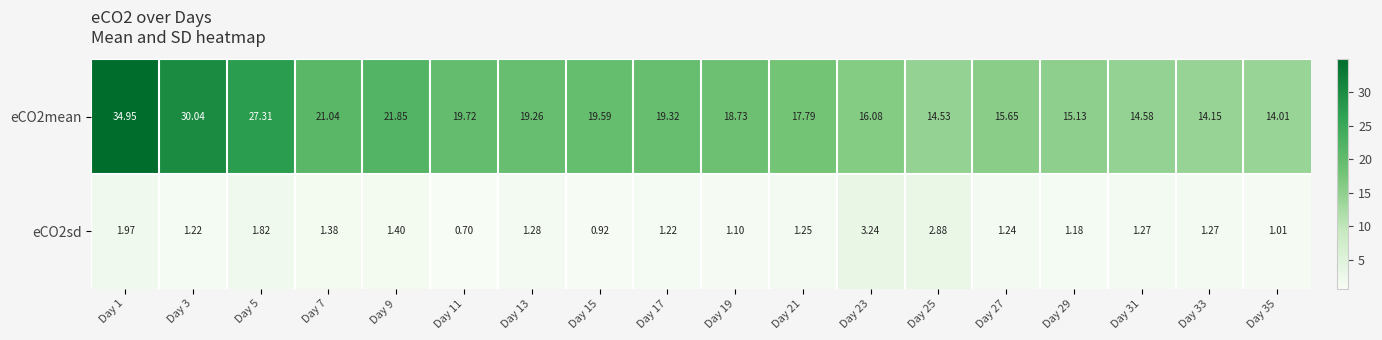

Is the value of eCO2mean at Day 1 greater than the value of eCO2sd at Day 31?

Yes